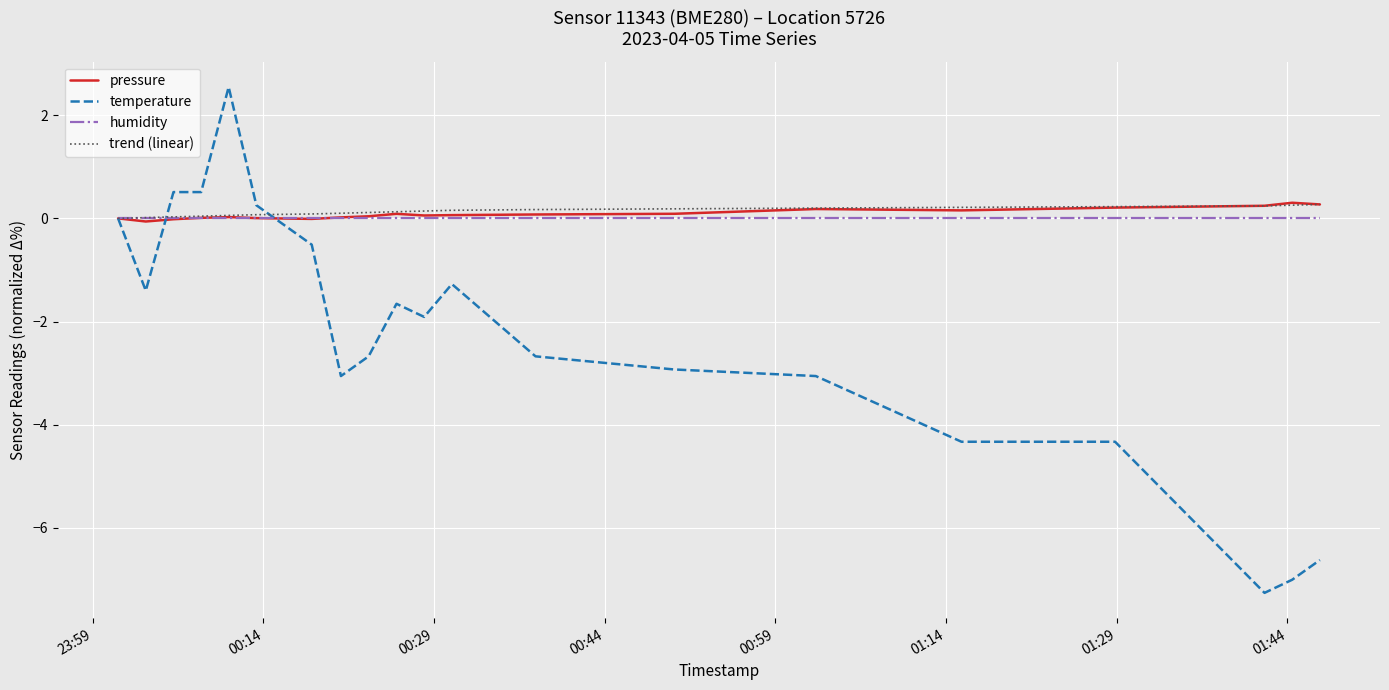

What is the greatest value displayed?

2.5